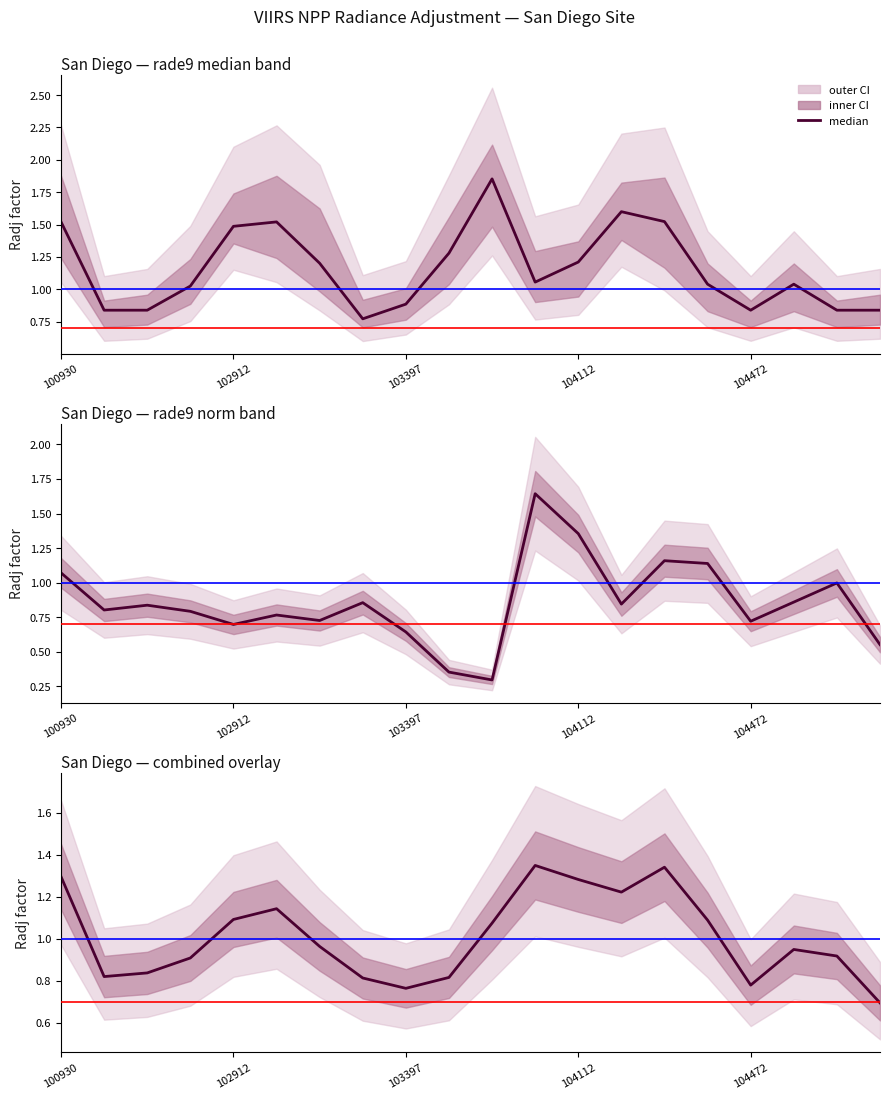

Which series has the largest range (max minus min)?

rade9_mult_nadir_norm